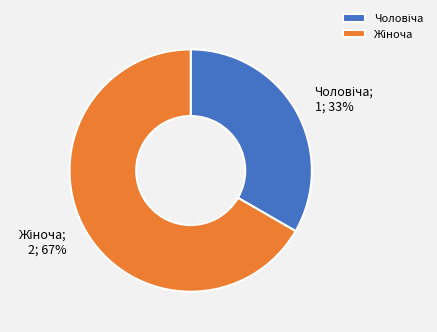

How many slices are in this pie chart?

2